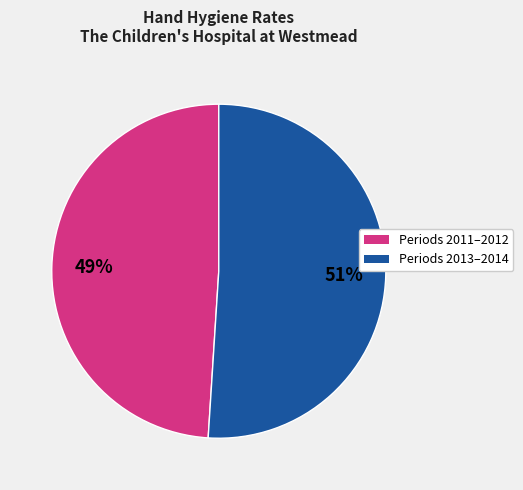

To the nearest percent, what is the difference between the largest and smallest slice percentages?

2%